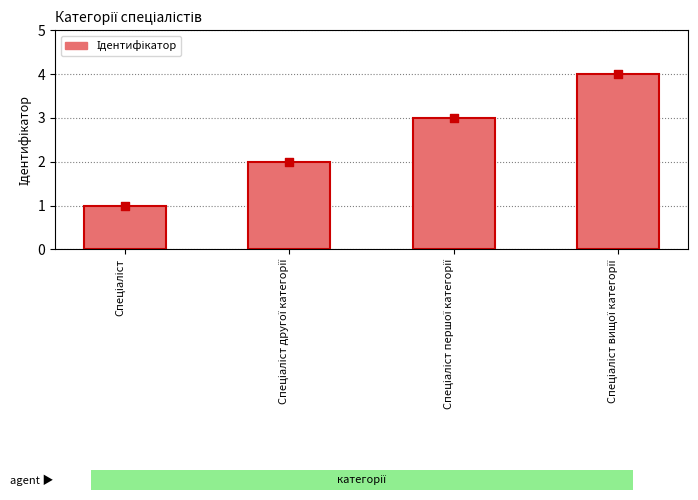

What is the ratio of the value at Спеціаліст вищої категорії to the value at Спеціаліст?

4.0